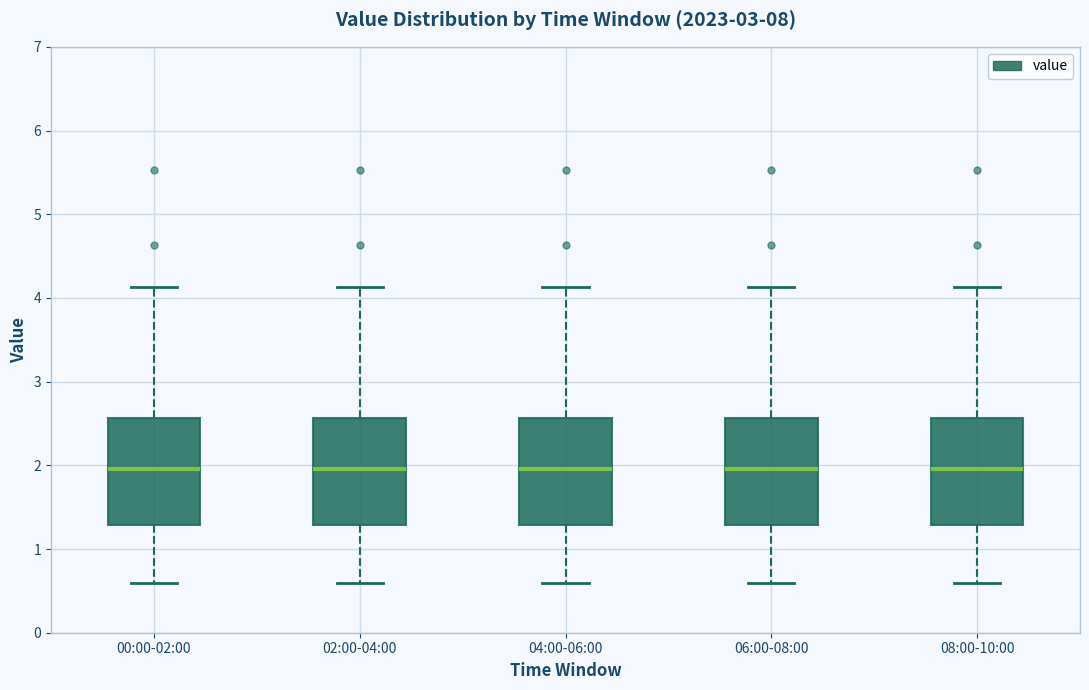

Where is the lower edge of the box for 00:00-02:00 on the y-axis? The values are not printed on the chart, so give them approximately, as read against the axis.

1.3